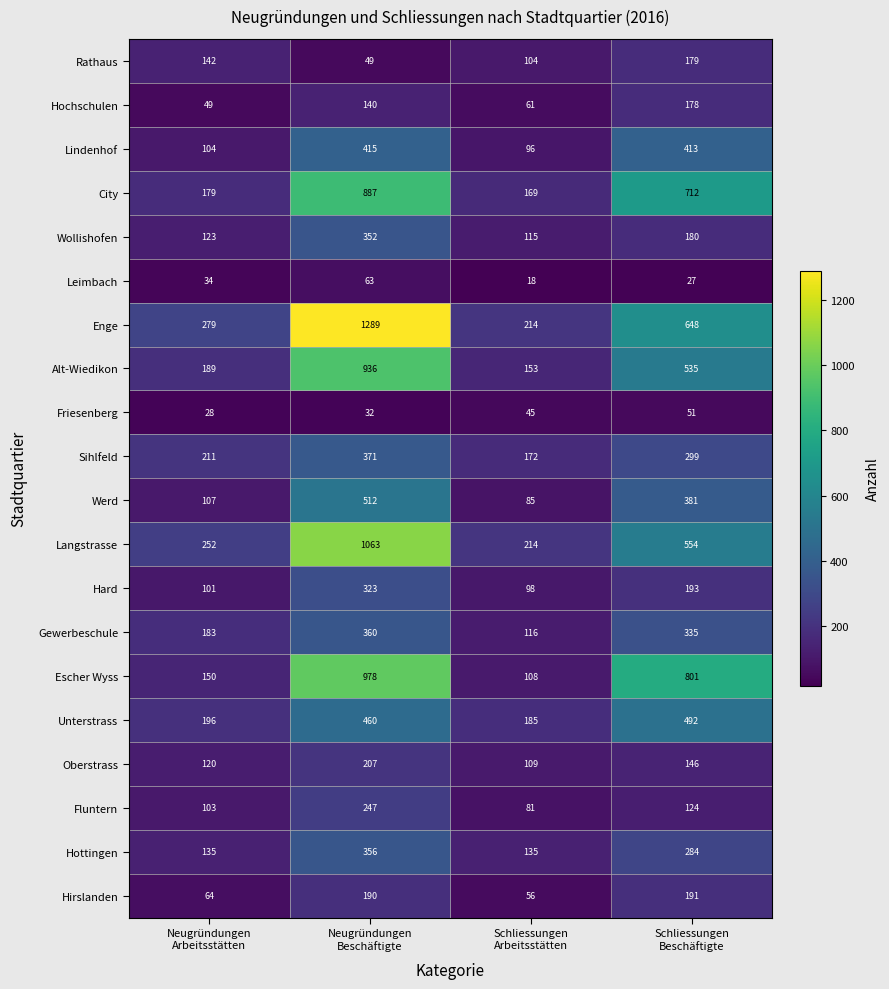

List the series in order of their peak value, lowest first.

Friesenberg, Leimbach, Hochschulen, Rathaus, Hirslanden, Oberstrass, Fluntern, Hard, Wollishofen, Hottingen, Gewerbeschule, Sihlfeld, Lindenhof, Unterstrass, Werd, City, Alt-Wiedikon, Escher Wyss, Langstrasse, Enge